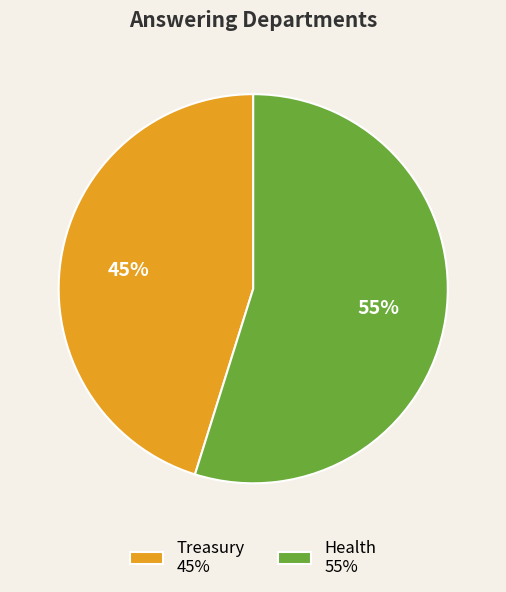

The Treasury slice represents 45% of the pie. True or false?

True